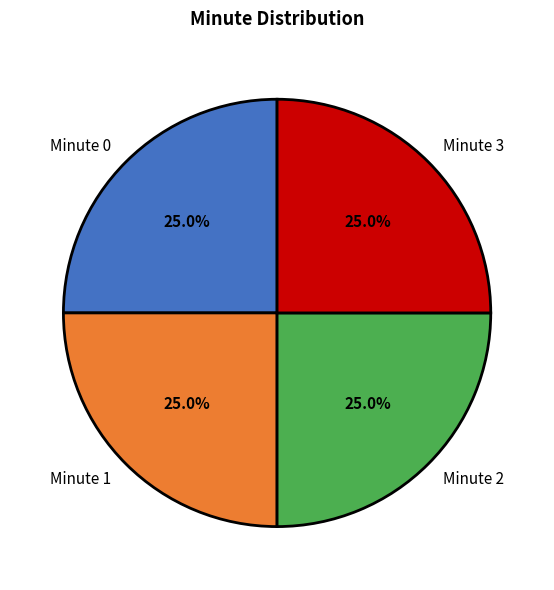

Count the number of slices in the pie.

4